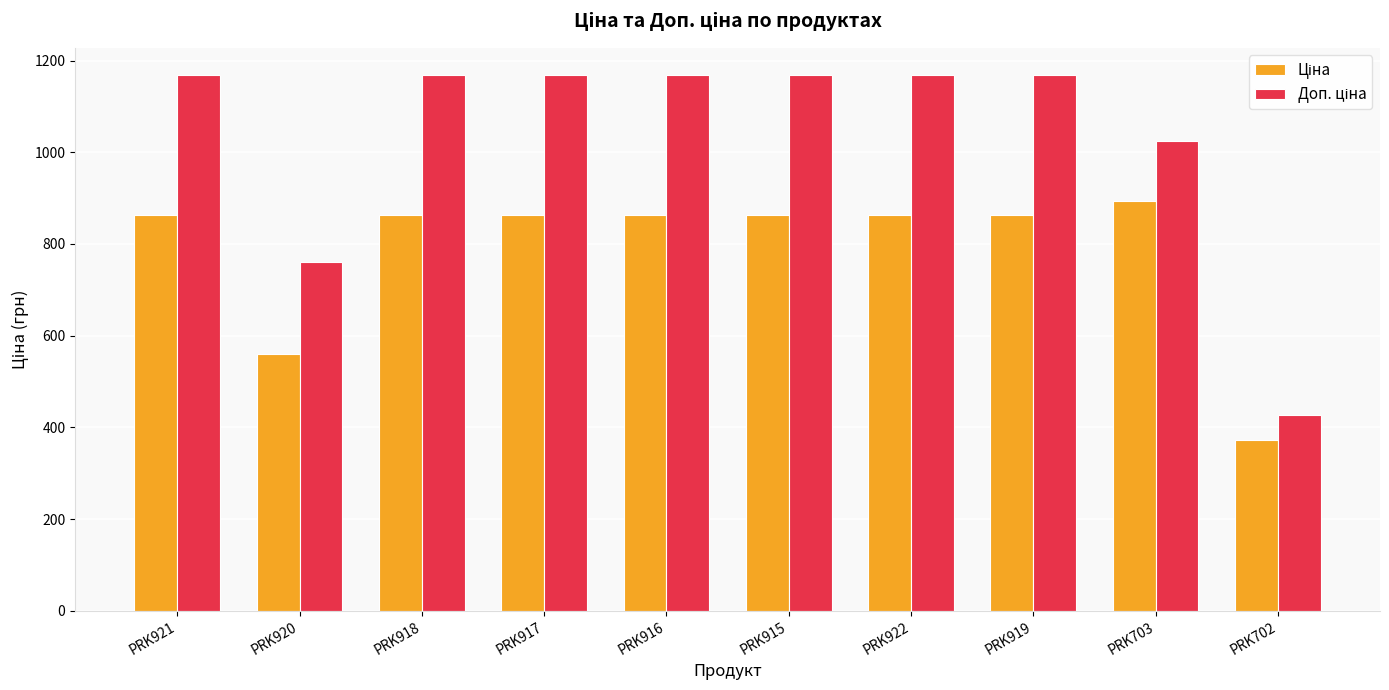

How many data points does each series have?

10